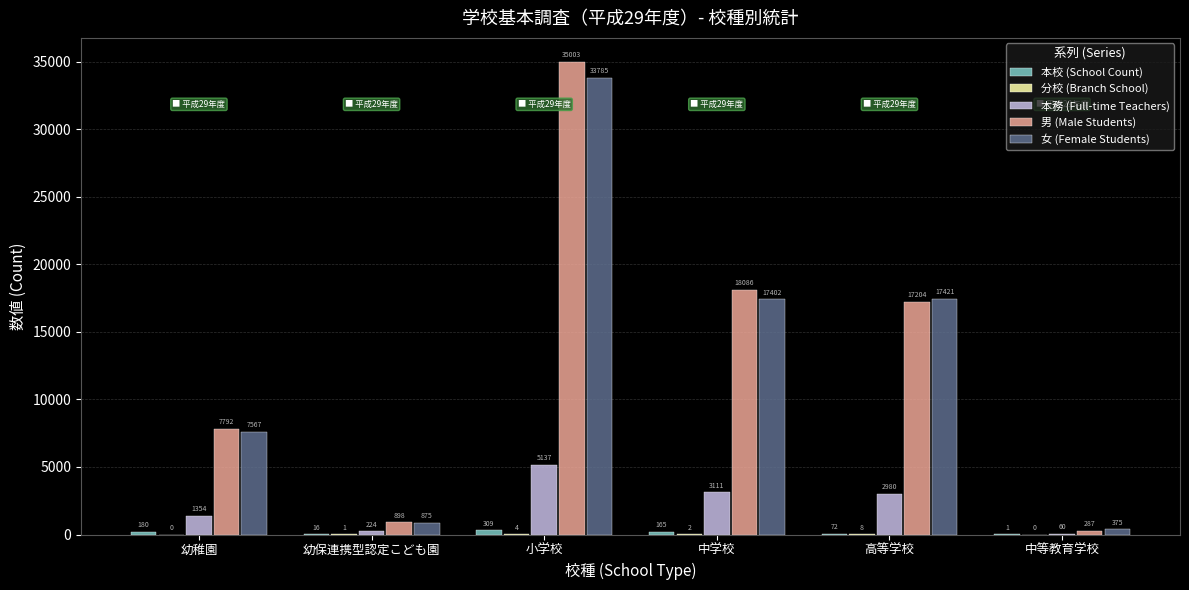

Where does the 本務 (Full-time Teachers) series first go above 2980?

小学校